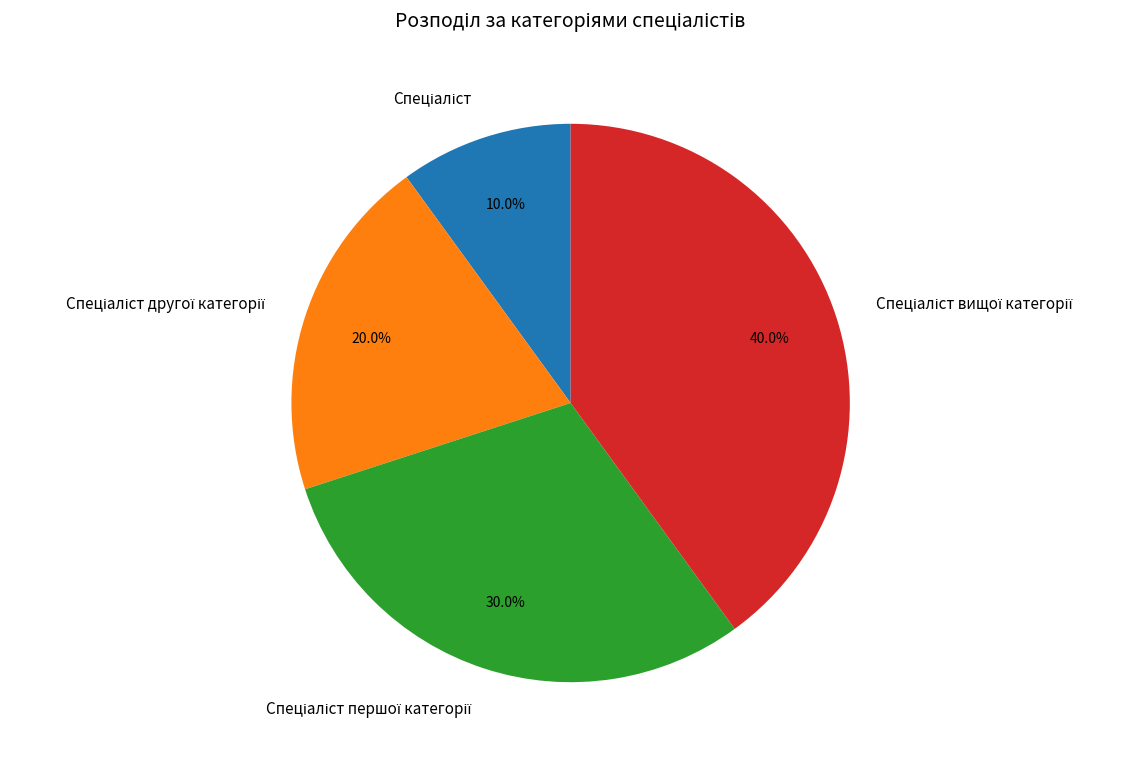

Is there any slice that represents more than half of the pie?

No